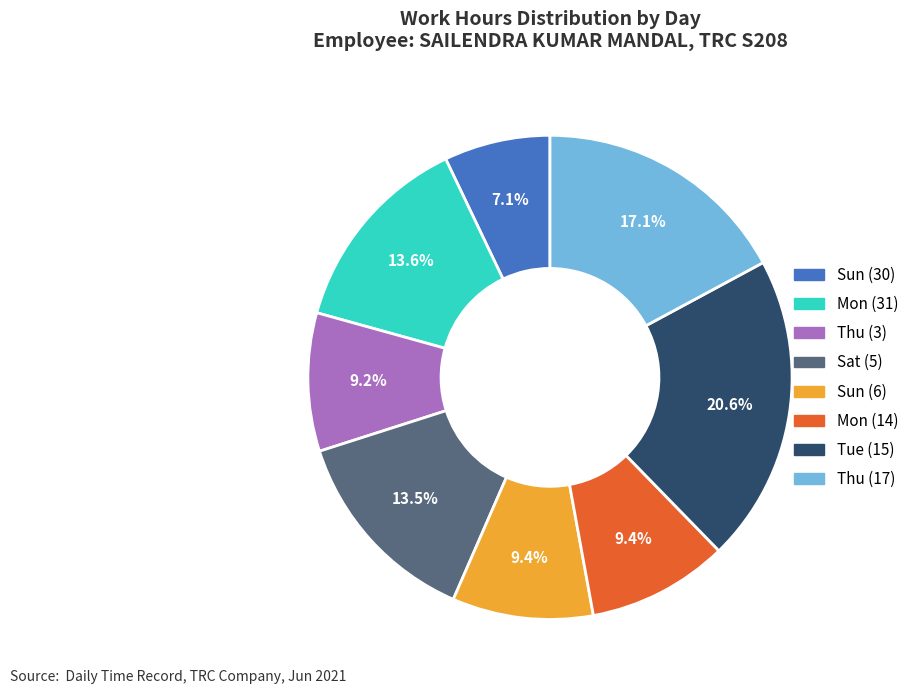

Is there any slice that represents more than half of the pie?

No